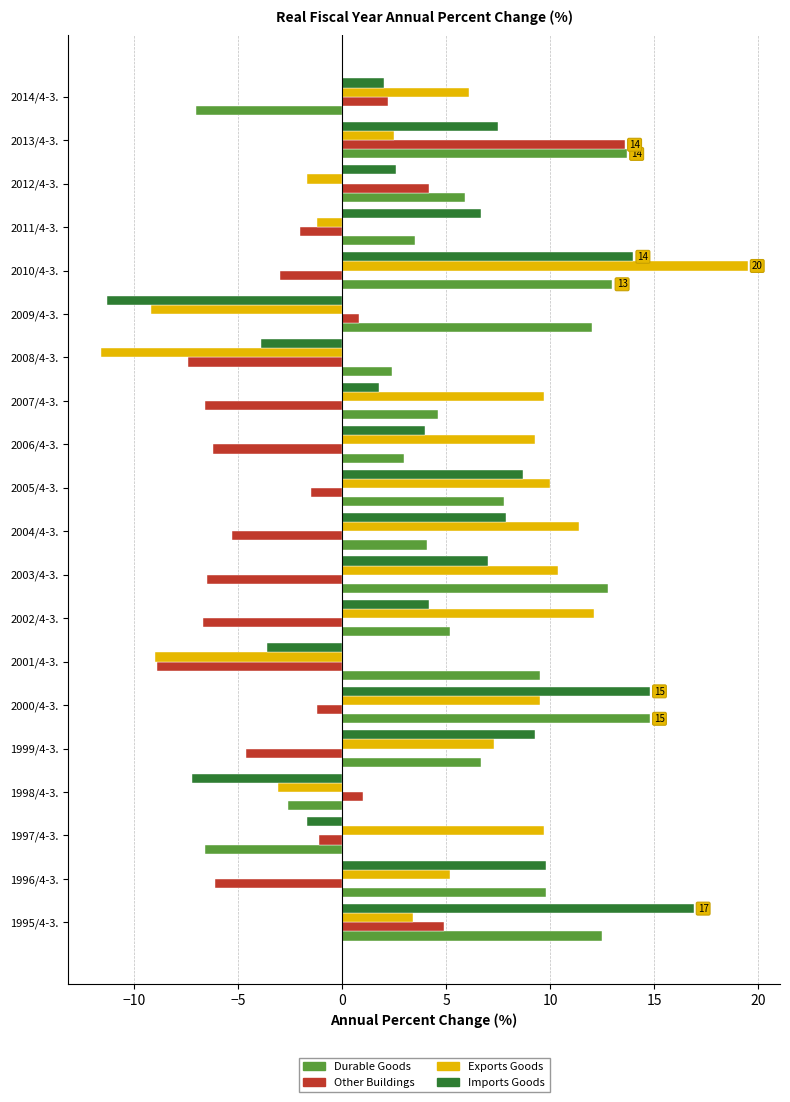

Which category has the highest value in the Imports Goods series?

1995/4-3.